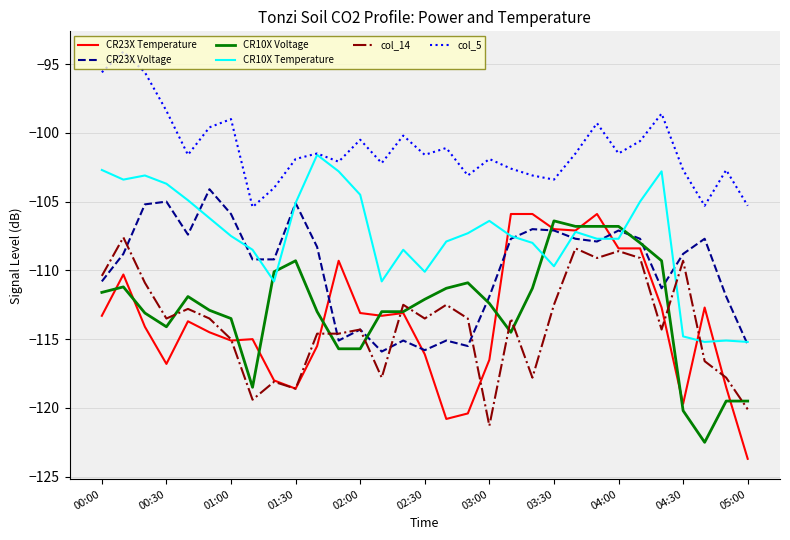

Which series has the largest range (max minus min)?

CR23X Temperature